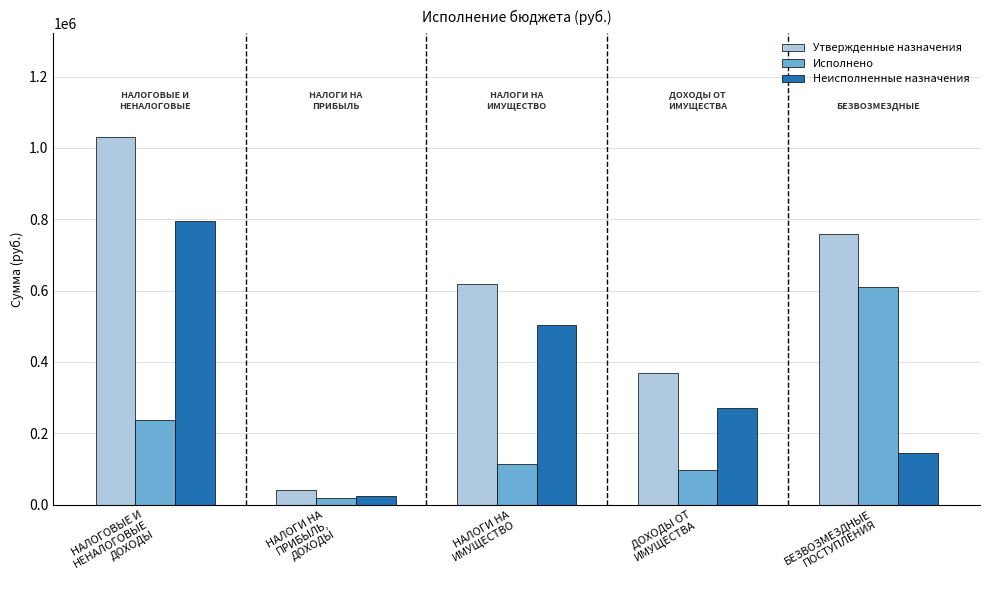

List the series in order of their overall mean, highest first.

Утвержденные назначения, Неисполненные назначения, Исполнено